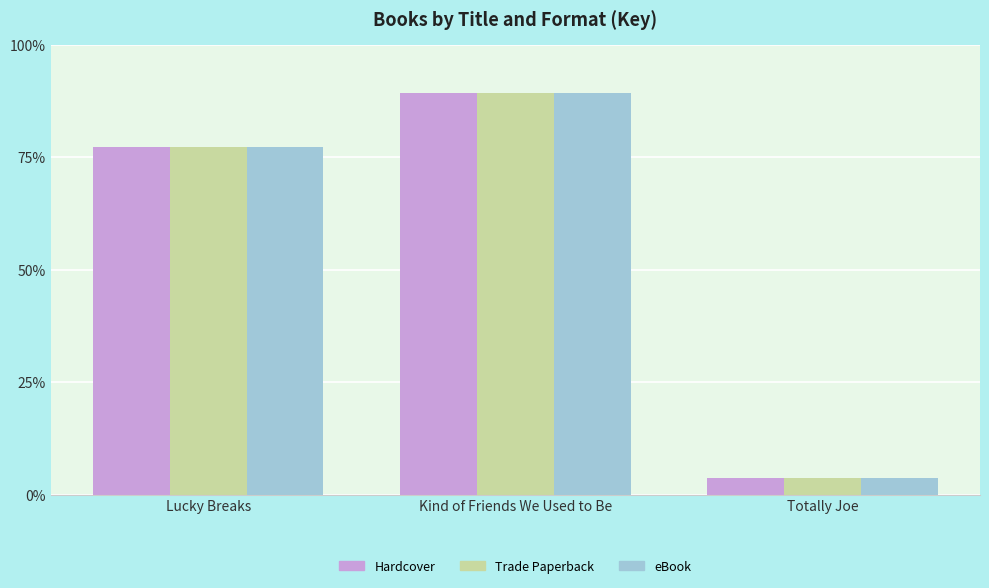

Are the bars horizontal?

No